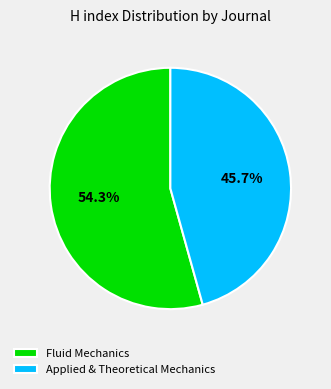

Which category accounts for the majority?

Fluid Mechanics